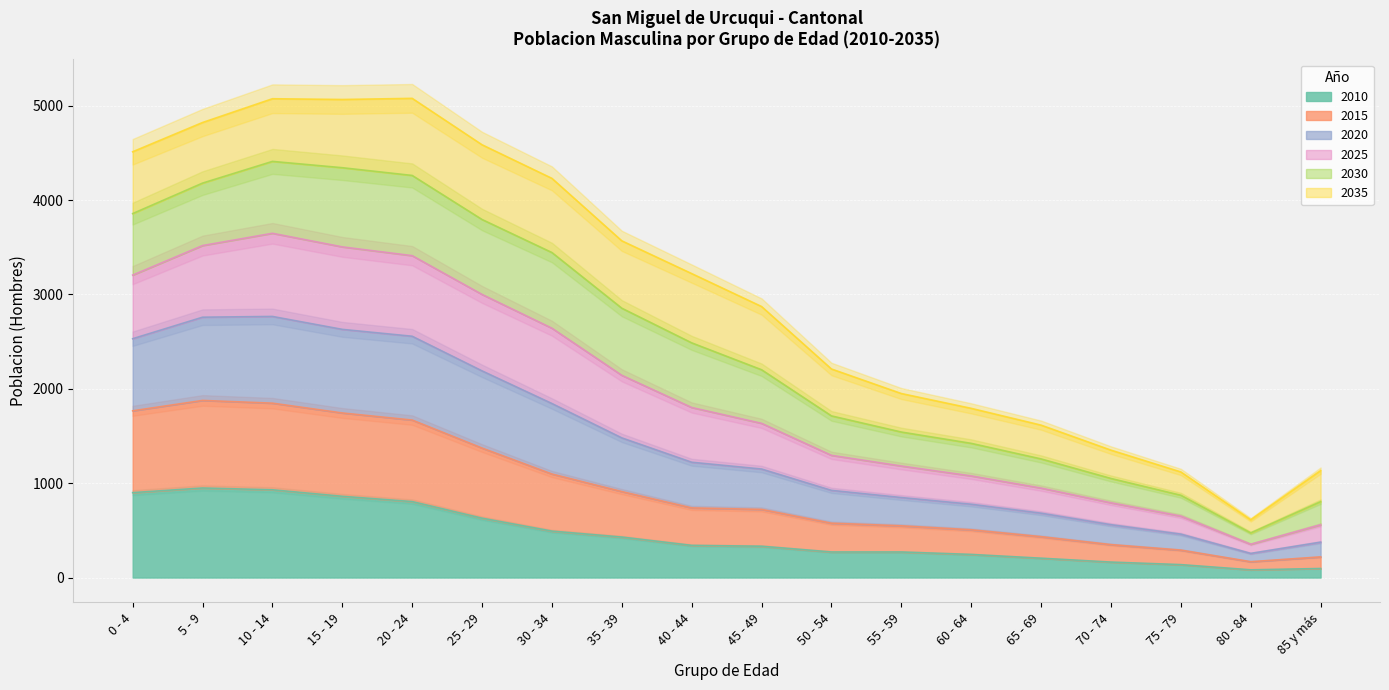

The value of 2010 at 50 - 54 is 271. True or false?

True